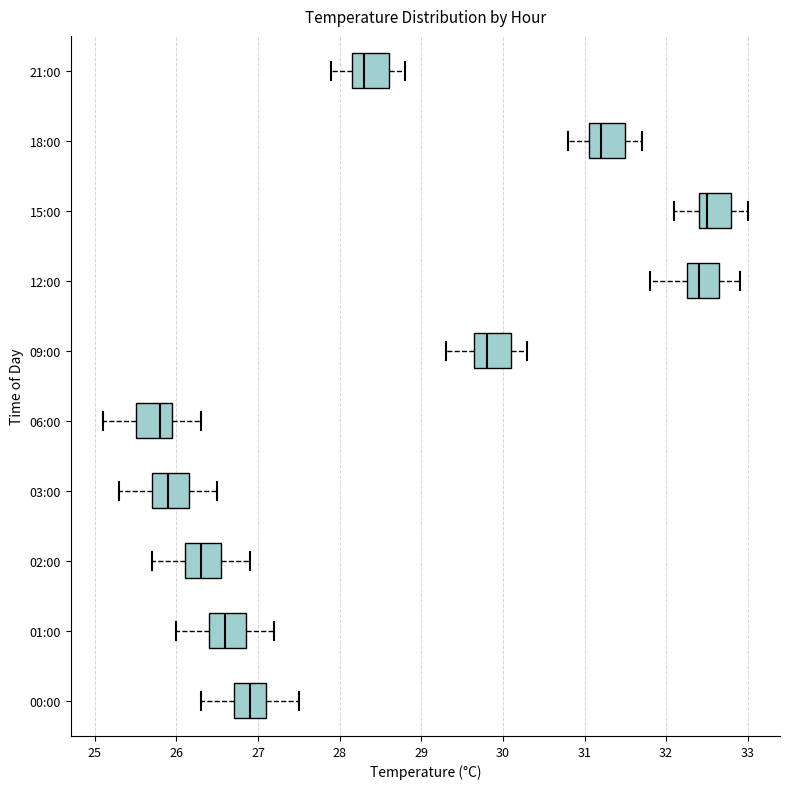

Reading bottom to top, transcribe this box plot: for each box, give where its median line is, the range the box spans, and where its two whiskers end, as read against the x-axis. The values are not printed on the chart, so give them approximately, as read against the axis.

00:00: median 26.9, box 26.7 to 27.1, whiskers 26.3 to 27.5
01:00: median 26.6, box 26.4 to 26.9, whiskers 26.0 to 27.2
02:00: median 26.3, box 26.1 to 26.6, whiskers 25.7 to 26.9
03:00: median 25.9, box 25.7 to 26.2, whiskers 25.3 to 26.5
06:00: median 25.8, box 25.5 to 26.0, whiskers 25.1 to 26.3
09:00: median 29.8, box 29.7 to 30.1, whiskers 29.3 to 30.3
12:00: median 32.4, box 32.3 to 32.7, whiskers 31.8 to 32.9
15:00: median 32.5, box 32.4 to 32.8, whiskers 32.1 to 33.0
18:00: median 31.2, box 31.1 to 31.5, whiskers 30.8 to 31.7
21:00: median 28.3, box 28.2 to 28.6, whiskers 27.9 to 28.8